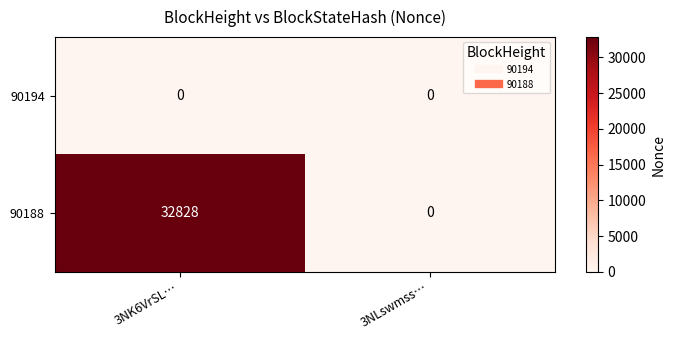

Reading left to right, what are all the values shown in this chart?

90194: 0	0
90188: 32828	0